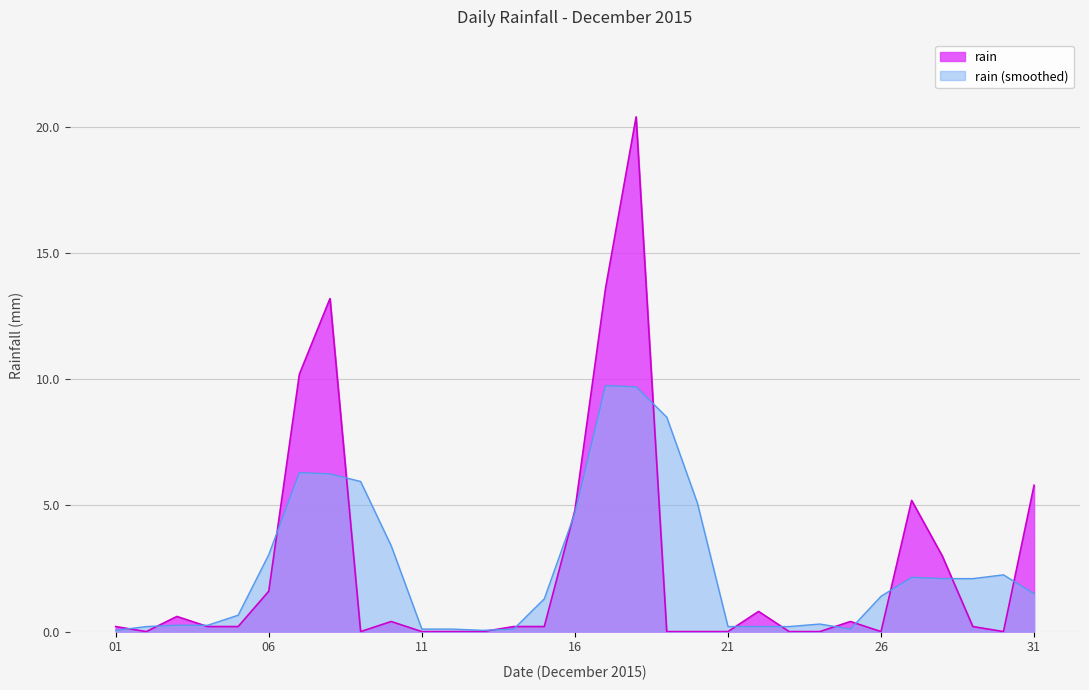

Which has a higher value, 2015-12-26 or 2015-12-08?

2015-12-08